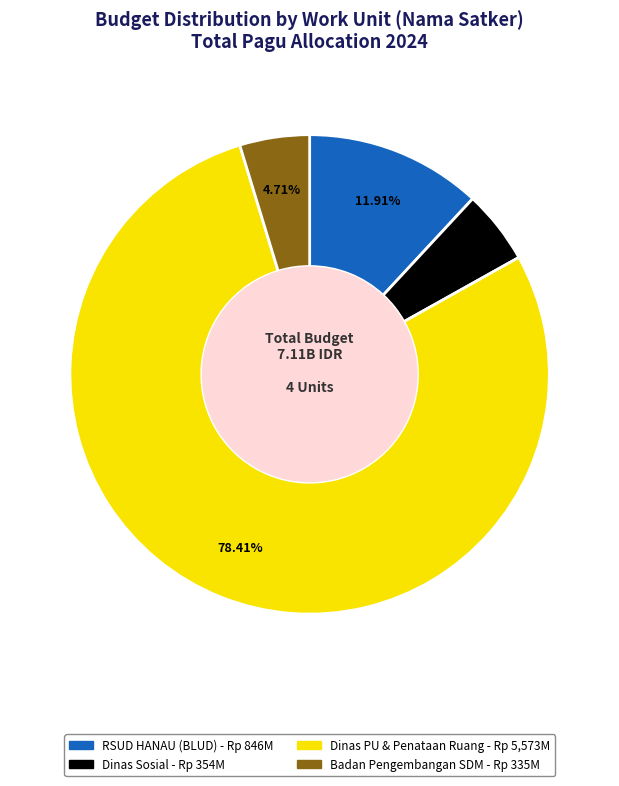

Is there a majority slice in this chart?

Yes